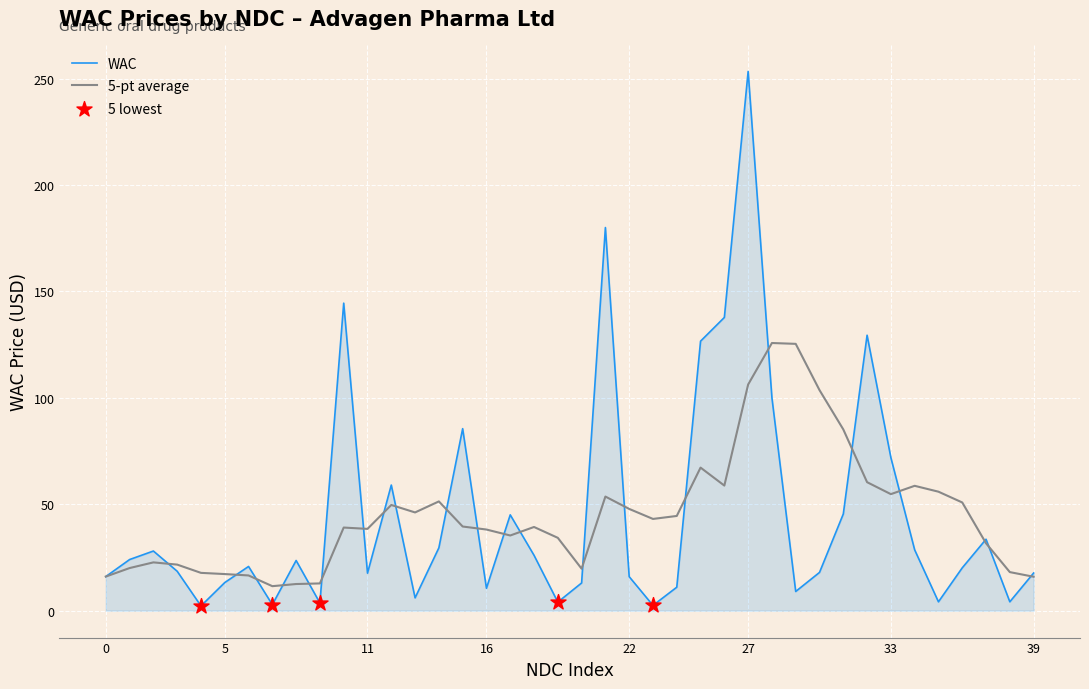

Which series has the widest spread of values?

WAC